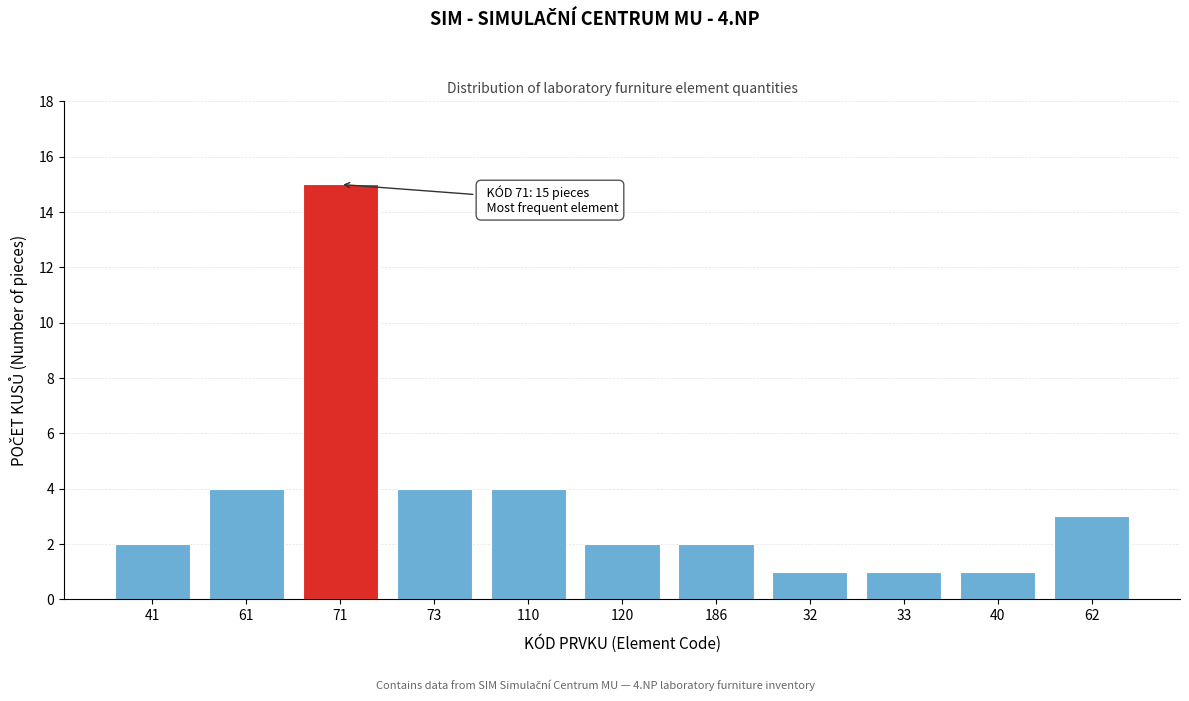

Reading right to left, list all the values displayed in this chart.

3	1	1	1	2	2	4	4	15	4	2